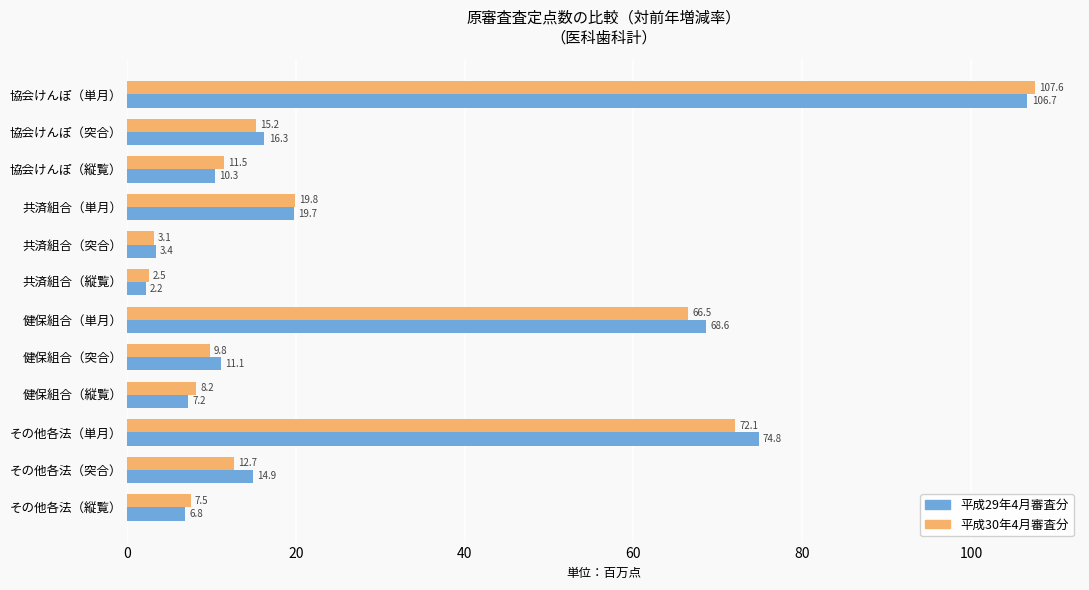

How many values in the 平成29年4月審査分 series exceed 14?

6